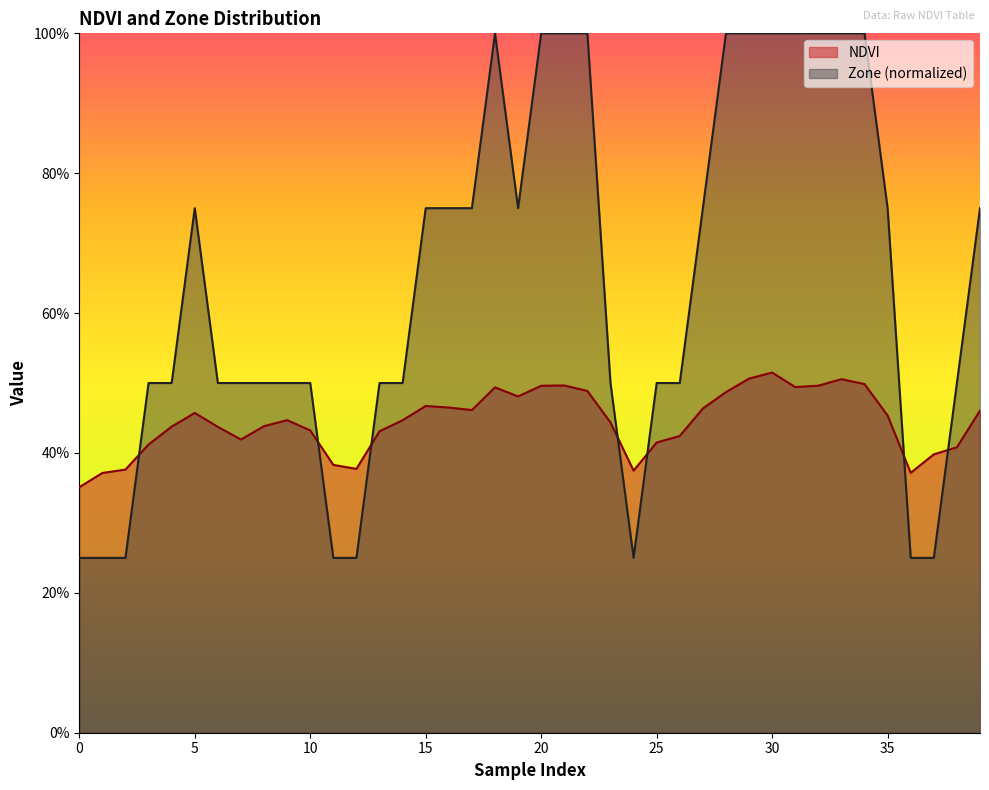

At how many categories does at least one series exceed 0?

40